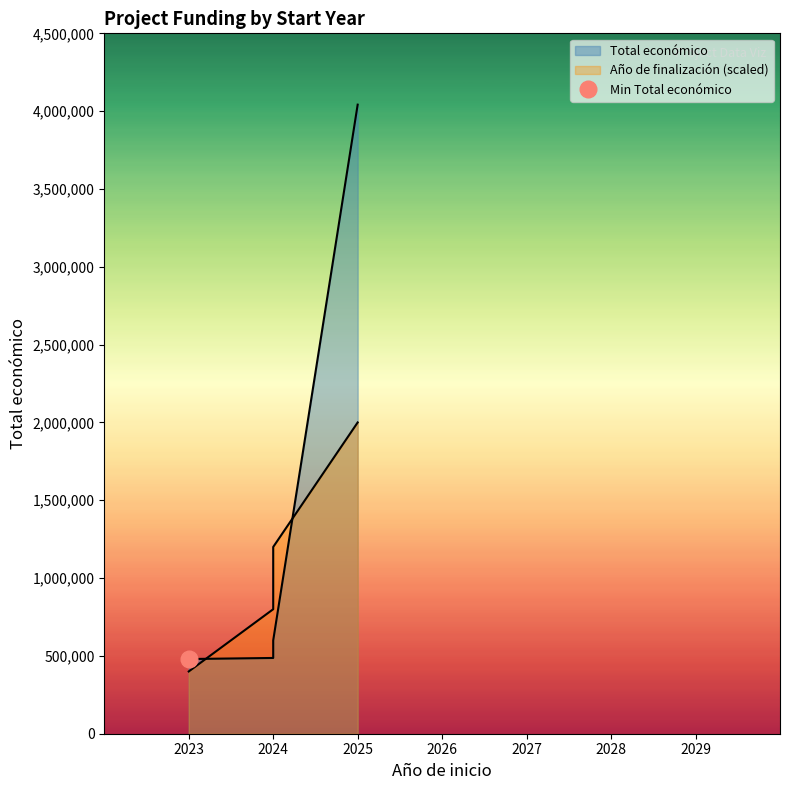

What is the sum of the Total económico values at 2024 and 2024?

1085967